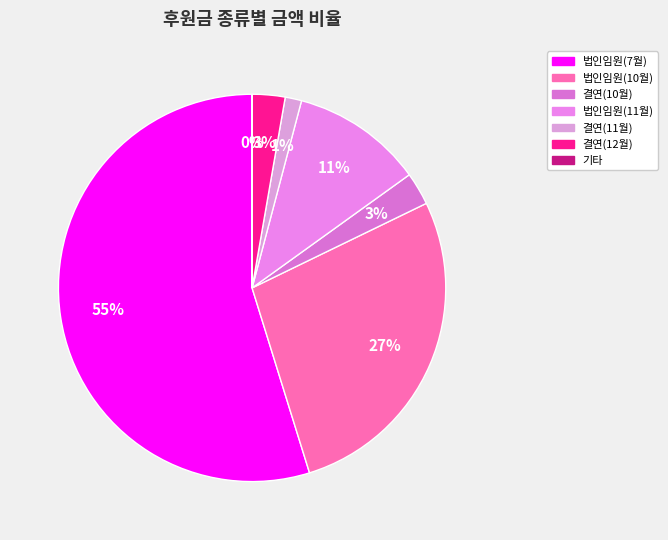

Rank the categories by value from lowest to highest.

기타 후원금품
(2022-12-25), 결연후원금품
(2022-11-18), 결연후원금품
(2022-10-25), 결연후원금품
(2022-12-13), 법인임원 후원금품
(2022-11-03), 법인임원 후원금품
(2022-10-12), 법인임원 후원금품
(2022-07-15)